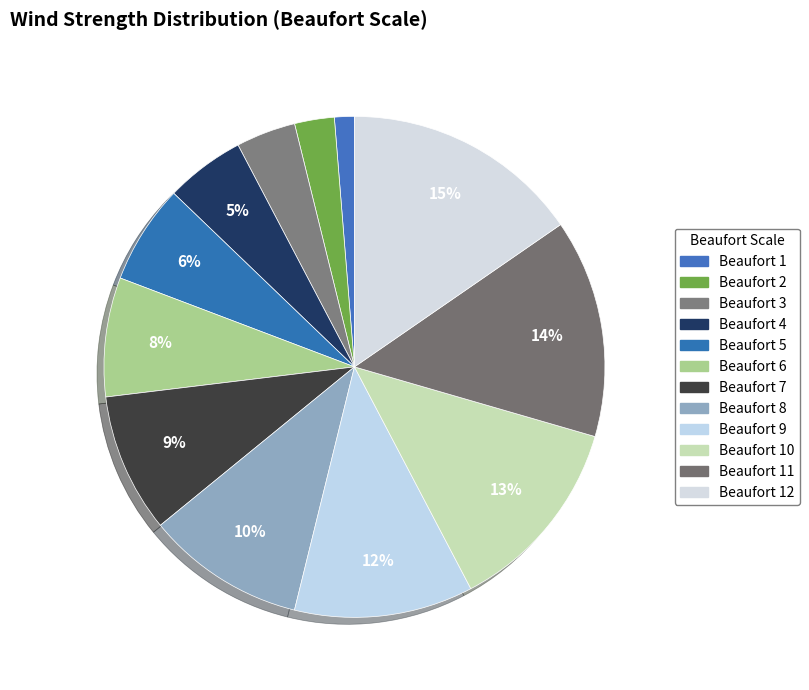

To the nearest percent, what is the difference between the largest and smallest slice percentages?

14%